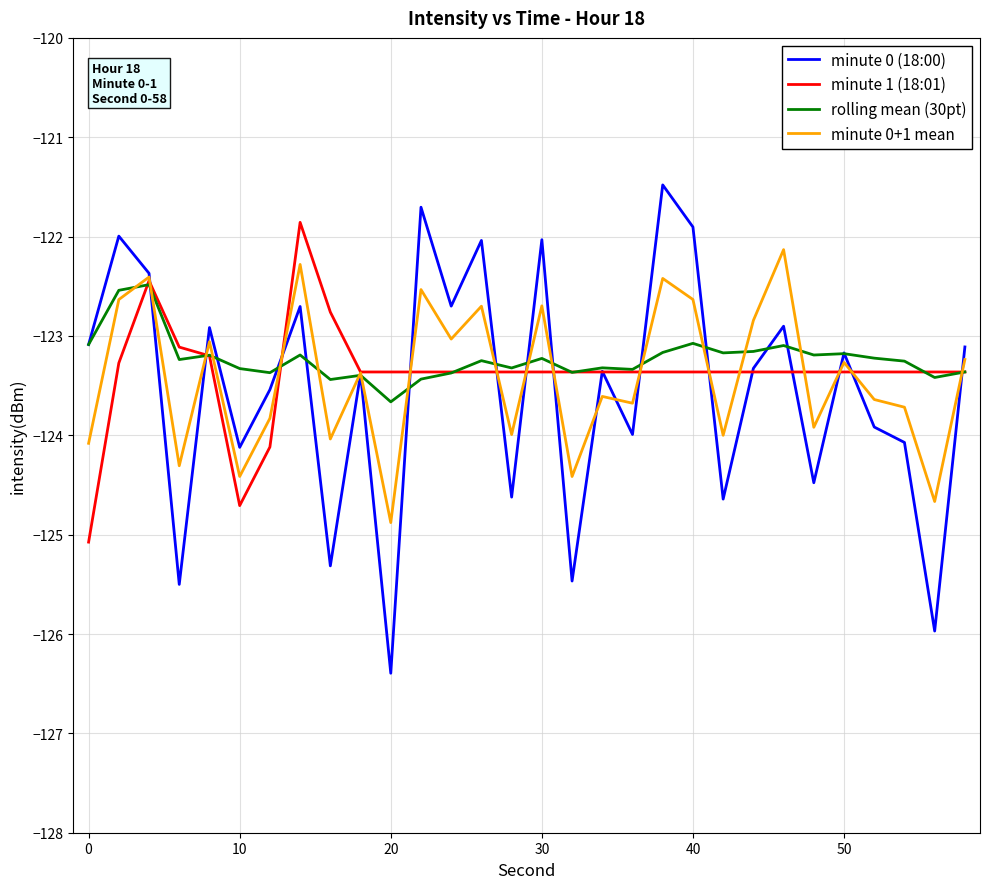

What is the lowest value of the minute 0 (18:00) series?

-126.4